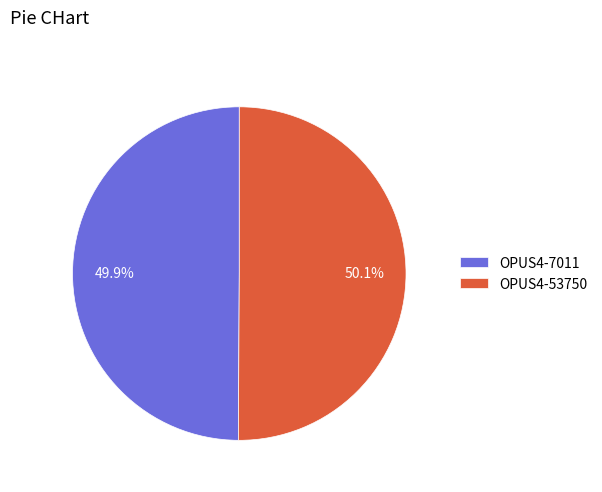

Is the sum of OPUS4-7011 and OPUS4-53750 greater than half?

Yes